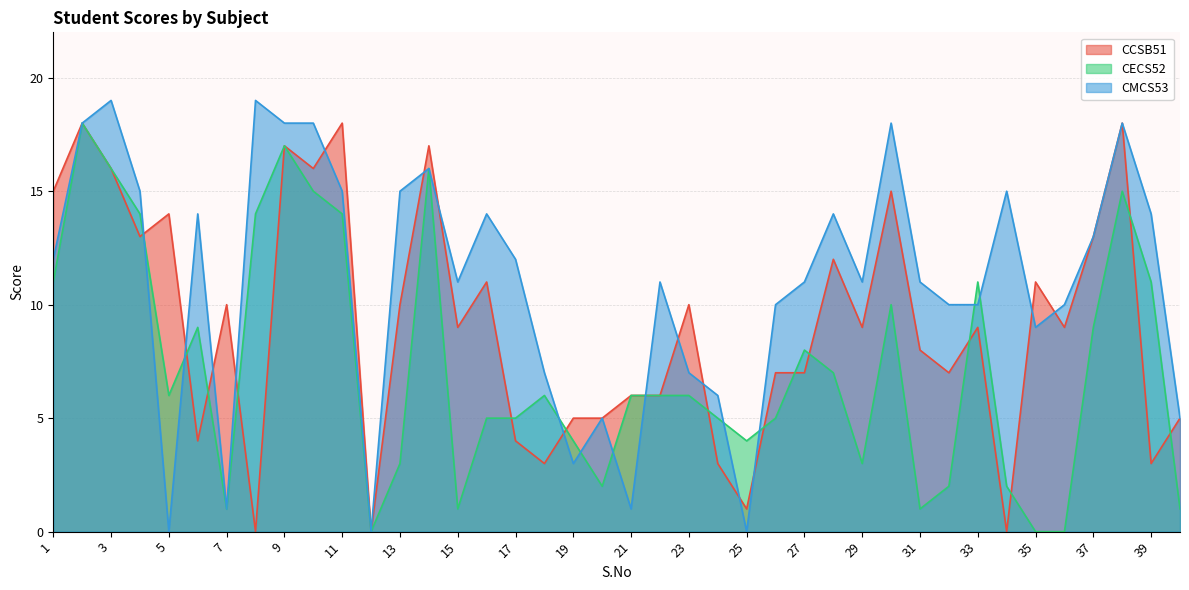

Reading left to right, transcribe all the data shown in this chart.

CCSB51: 15	18	16	13	14	4	10	0	17	16	18	0	10	17	9	11	4	3	5	5	6	6	10	3	1	7	7	12	9	15	8	7	9	0	11	9	13	18	3	5
CECS52: 11	18	16	14	6	9	1	14	17	15	14	0	3	16	1	5	5	6	4	2	6	6	6	5	4	5	8	7	3	10	1	2	11	2	0	0	9	15	11	1
CMCS53: 12	18	19	15	0	14	1	19	18	18	15	0	15	16	11	14	12	7	3	5	1	11	7	6	0	10	11	14	11	18	11	10	10	15	9	10	13	18	14	5